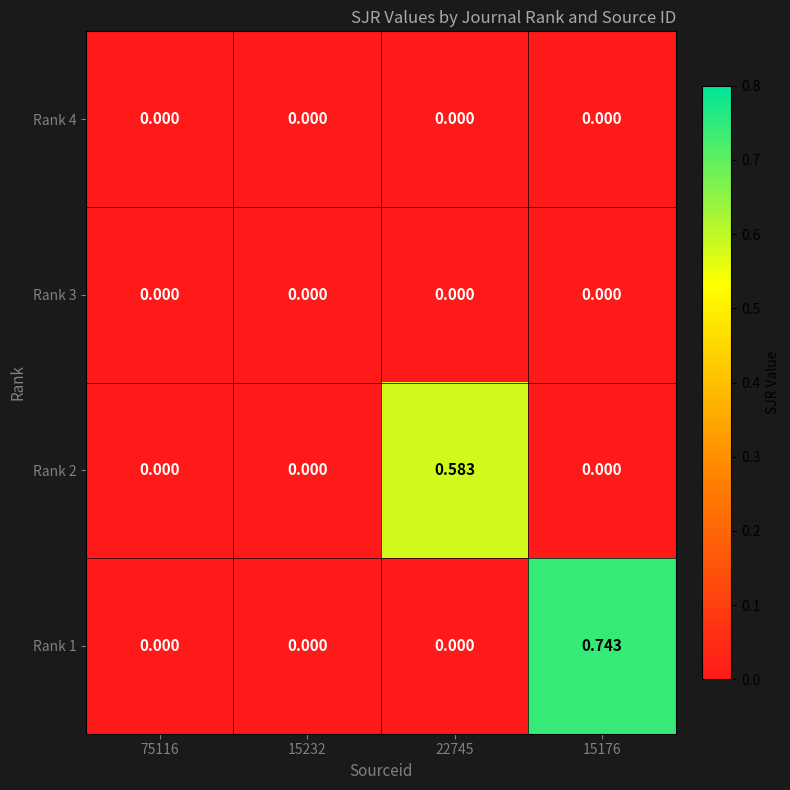

At 22745, list the series in order from smallest to largest.

Rank 4, Rank 3, Rank 1, Rank 2